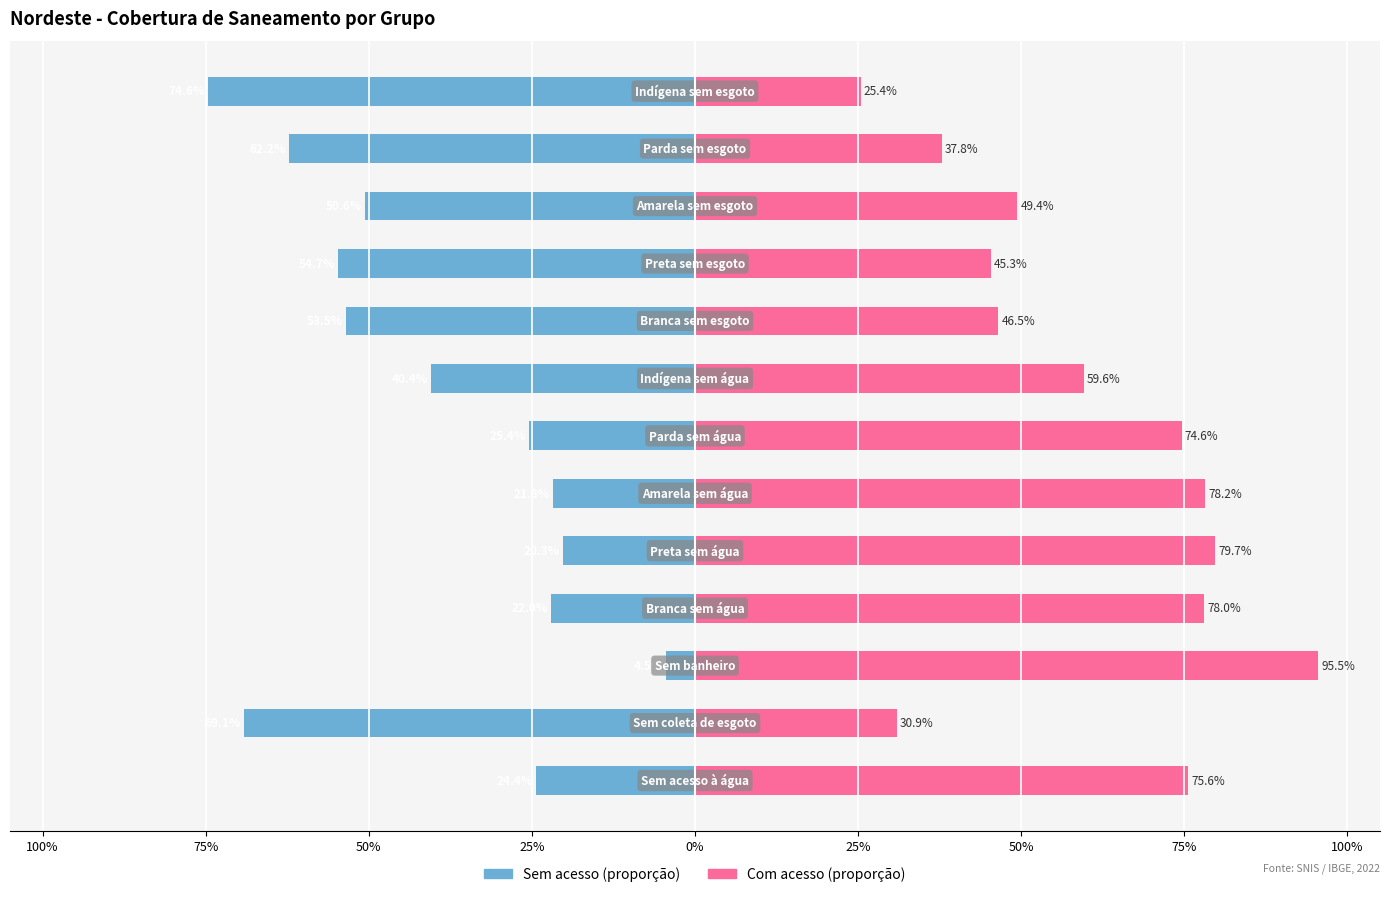

True or false: Sem acesso (proporção) has a value of -0.5 at 75%.

False